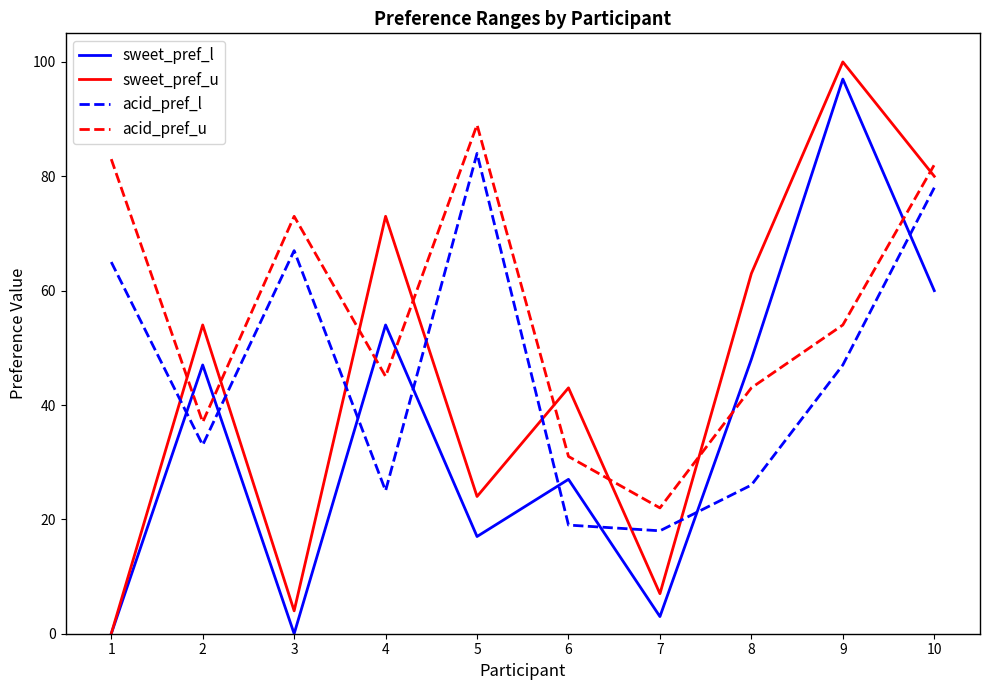

List the labels in order of sweet_pref_u value, smallest first.

1, 3, 7, 5, 6, 2, 8, 4, 10, 9